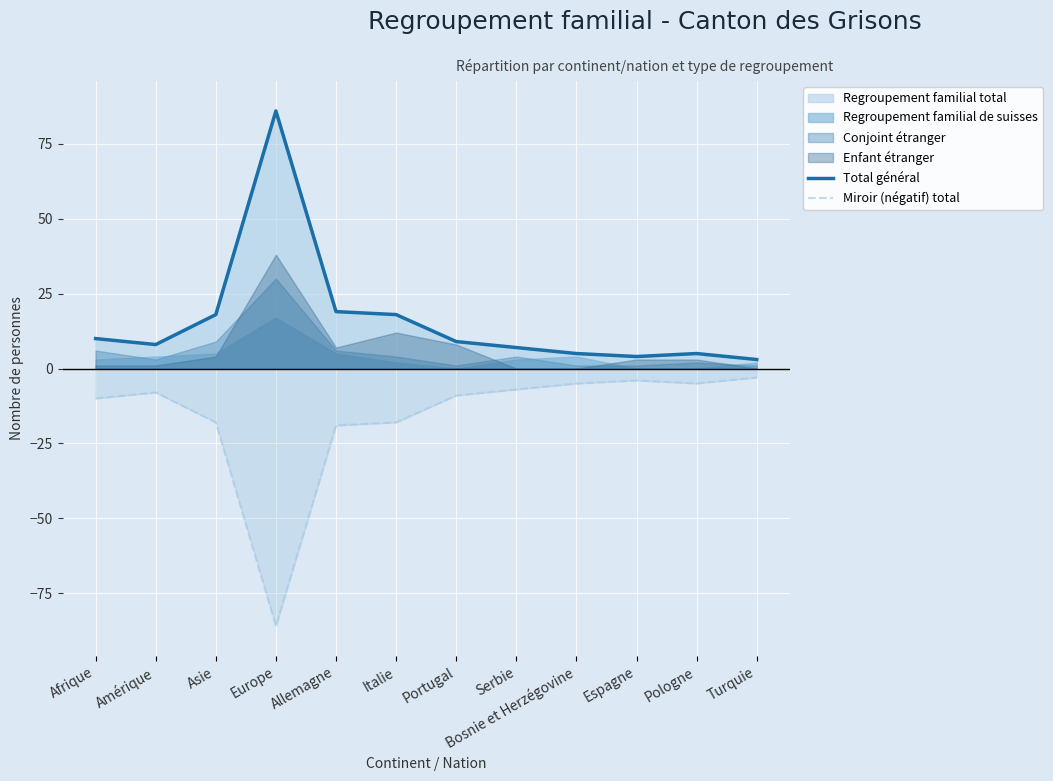

At which label does Miroir (négatif) total reach its peak?

Turquie